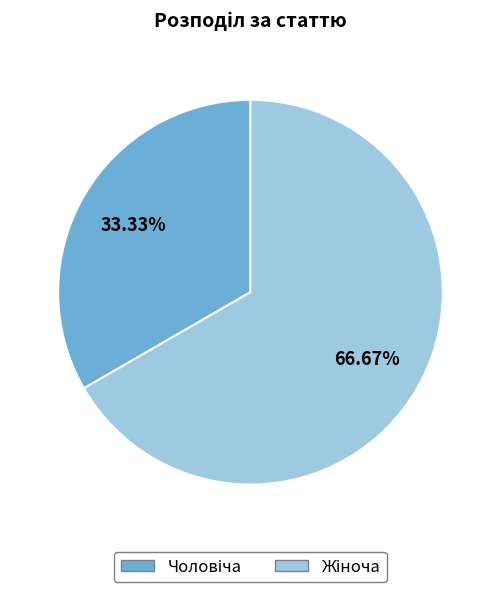

To the nearest percent, what is the difference between the largest and smallest slice percentages?

33%